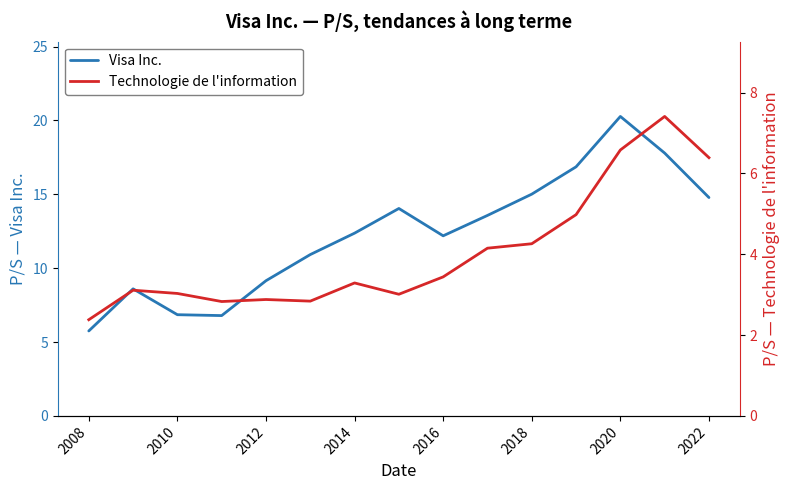

List the series in order of their overall mean, highest first.

Visa Inc., Technologie de l'information